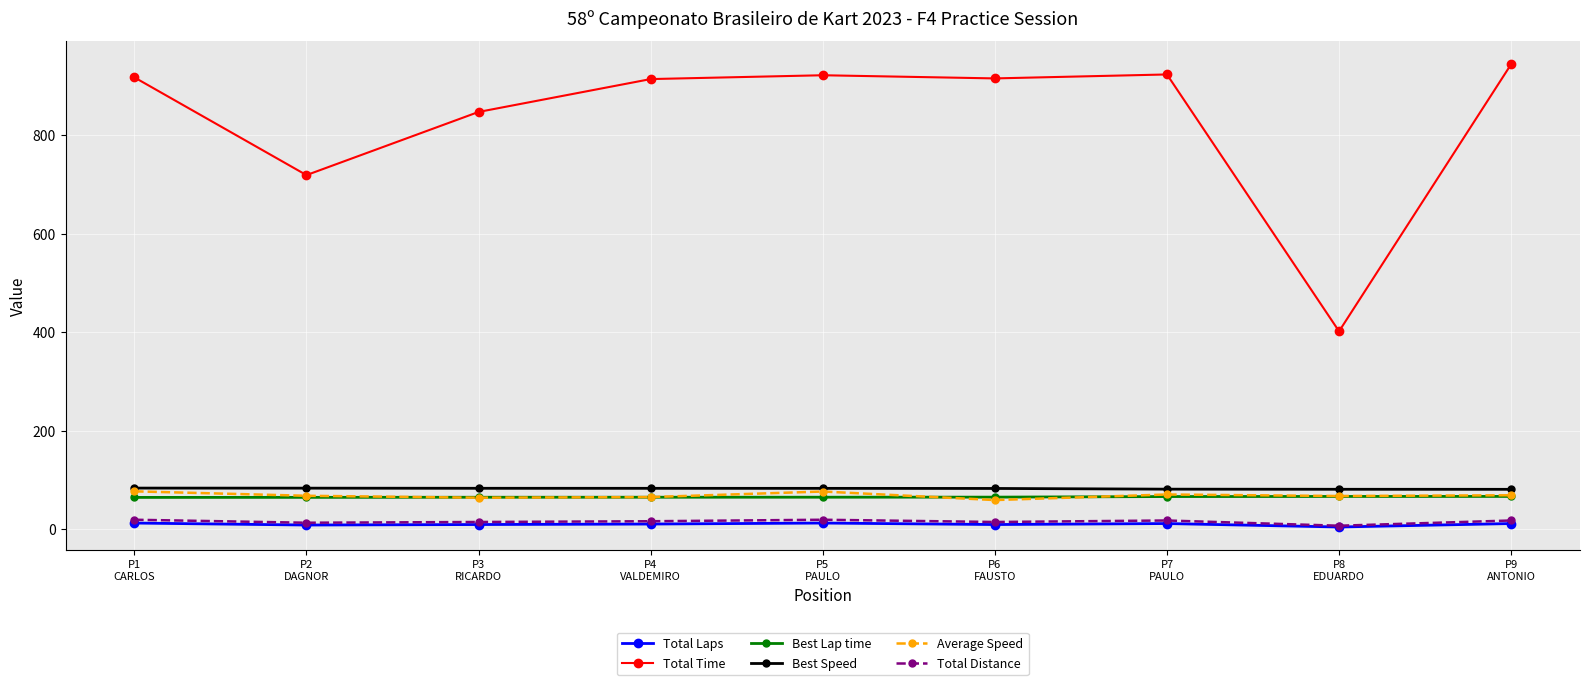

True or false: Total Laps has more than 0 interior local peaks.

True